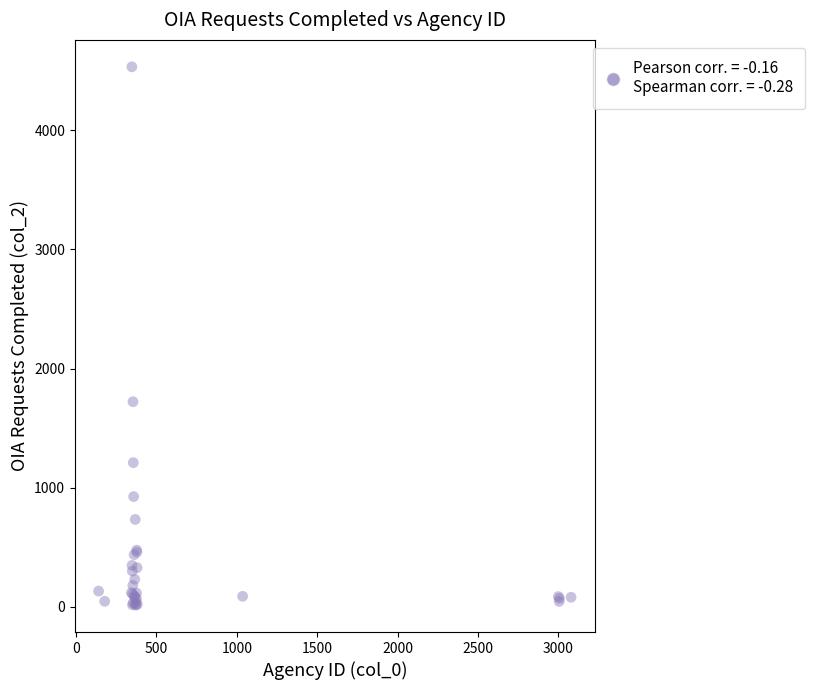

What Y value in the scatter plot is closest to 2273?

1721